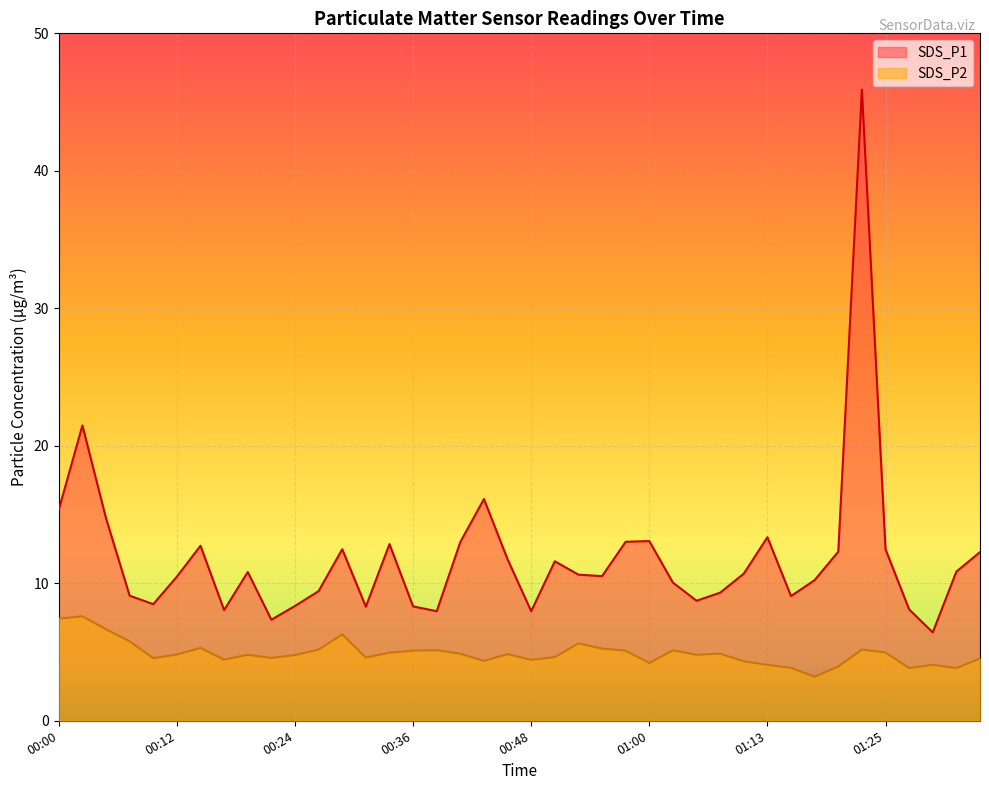

What are all the series names shown in the legend?

SDS_P1, SDS_P2